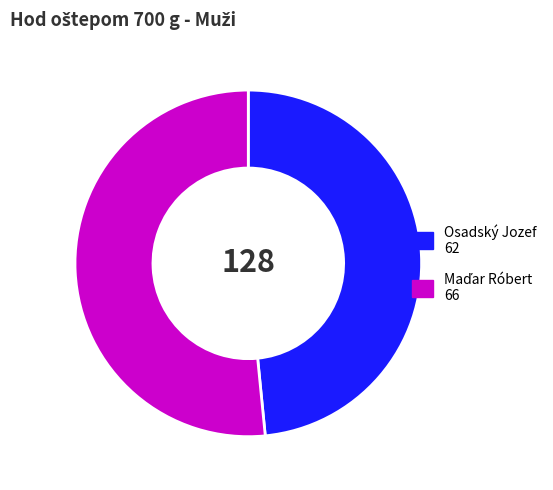

Is Osadský Jozef the majority of the pie?

No